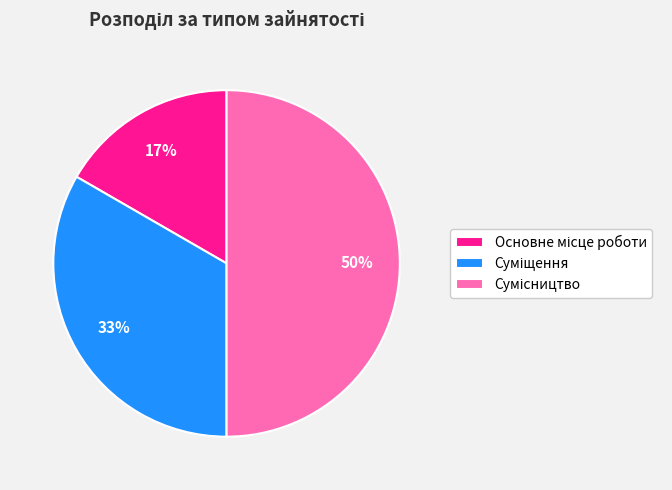

To the nearest percent, what is the average slice percentage?

33%